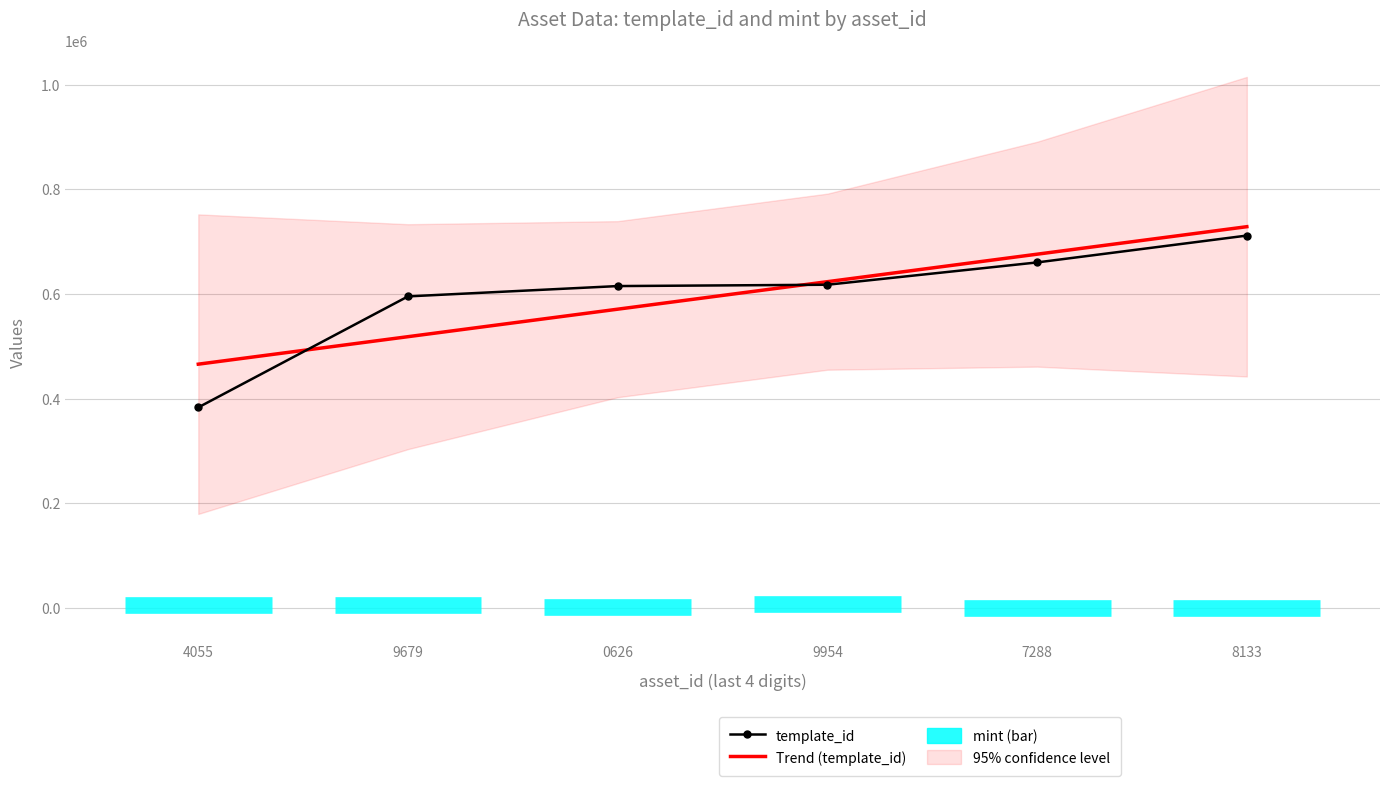

Reading left to right, transcribe all the data shown in this chart.

template_id: 4055=383071.0	9679=595229.0	0626=614960.0	9954=617504.0	7288=660150.0	8133=711474.0
Trend (template_id): 4055=465684.5	9679=518236.6	0626=570788.6	9954=623340.7	7288=675892.8	8133=728444.8